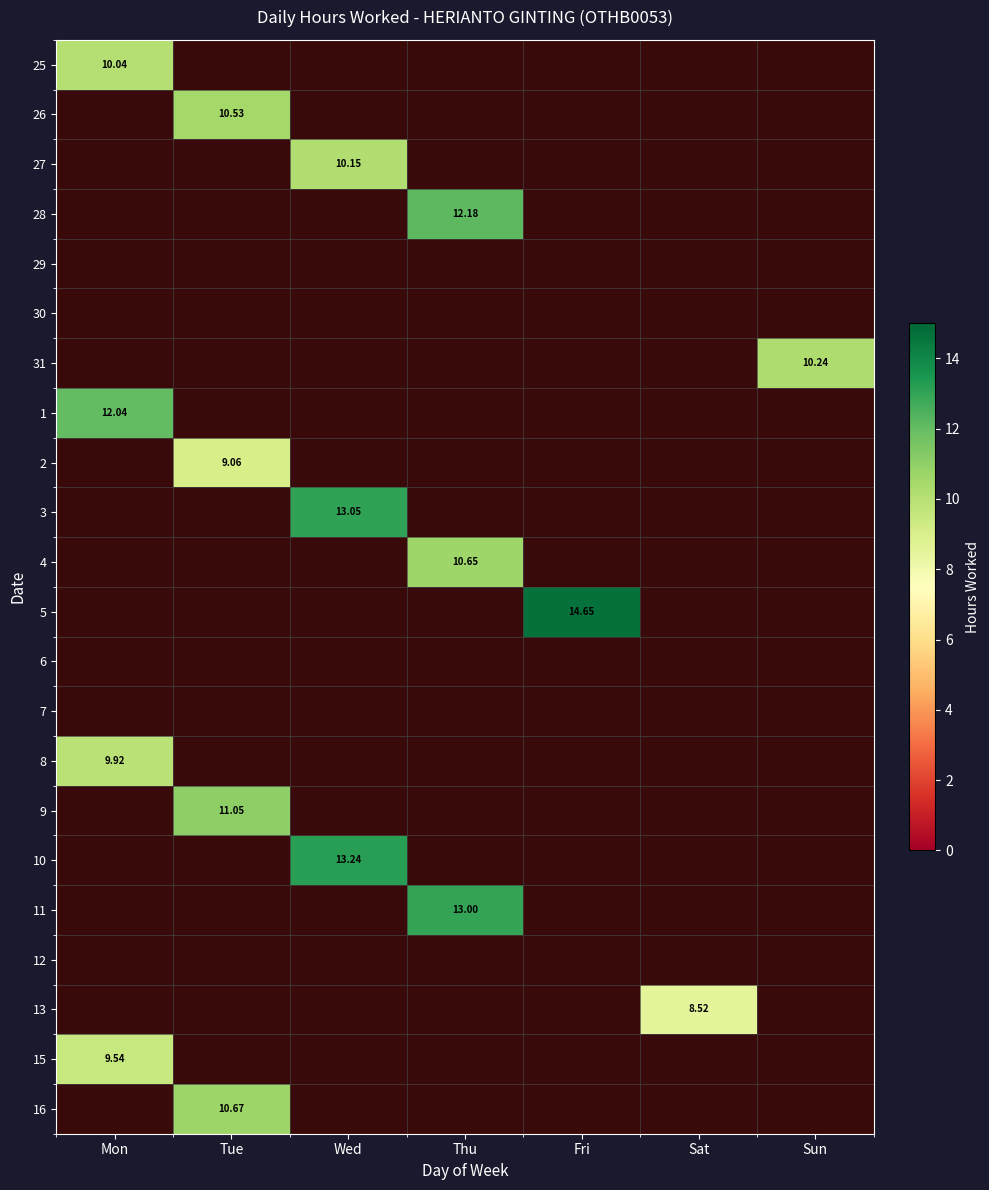

How many series are shown in this chart?

22